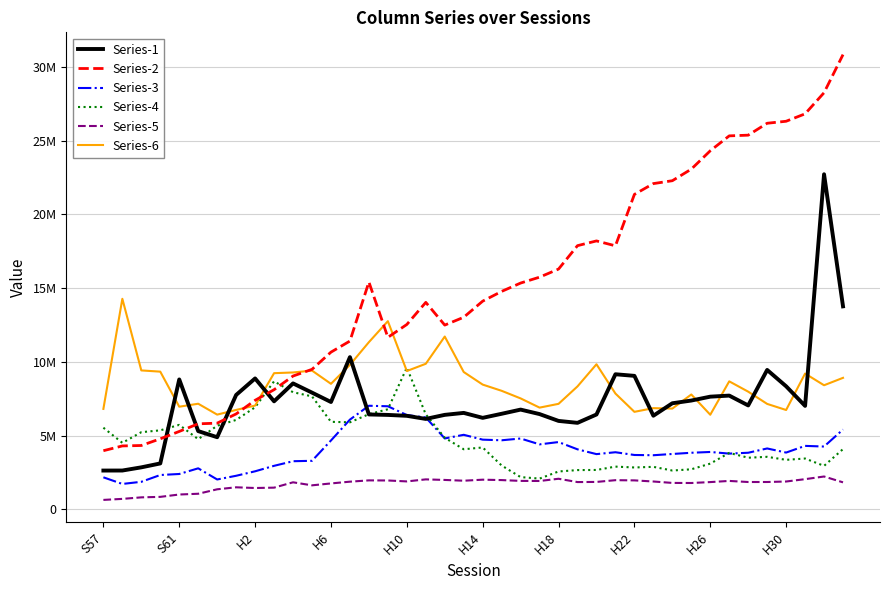

What is the value of the Series-2 point at the 28th from the left?

17866357